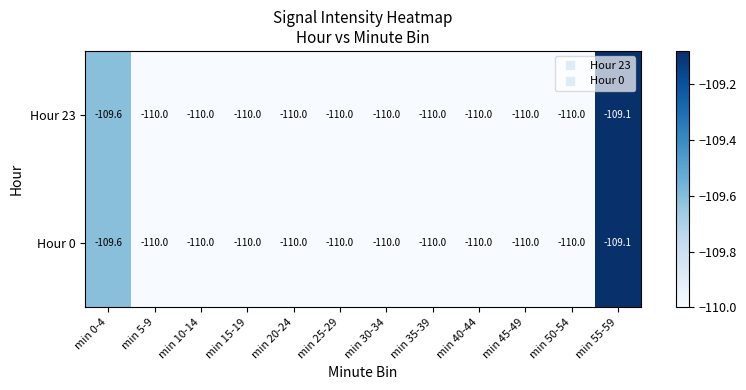

How many values in the Hour 0 series exceed -110?

2